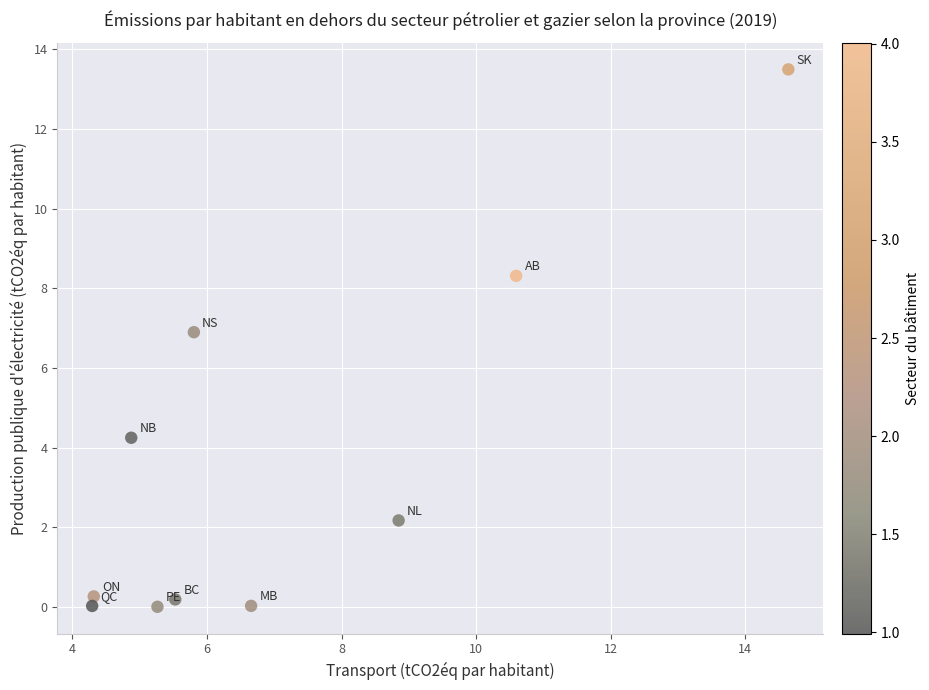

What Y value in the scatter plot is closest to 6?

6.9